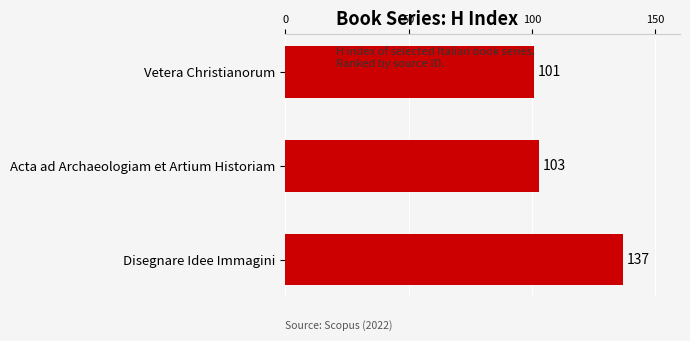

Reading bottom to top, extract all data points from this chart.

Disegnare Idee Immagini=137	Acta ad Archaeologiam et Artium Historiam=103	Vetera Christianorum=101